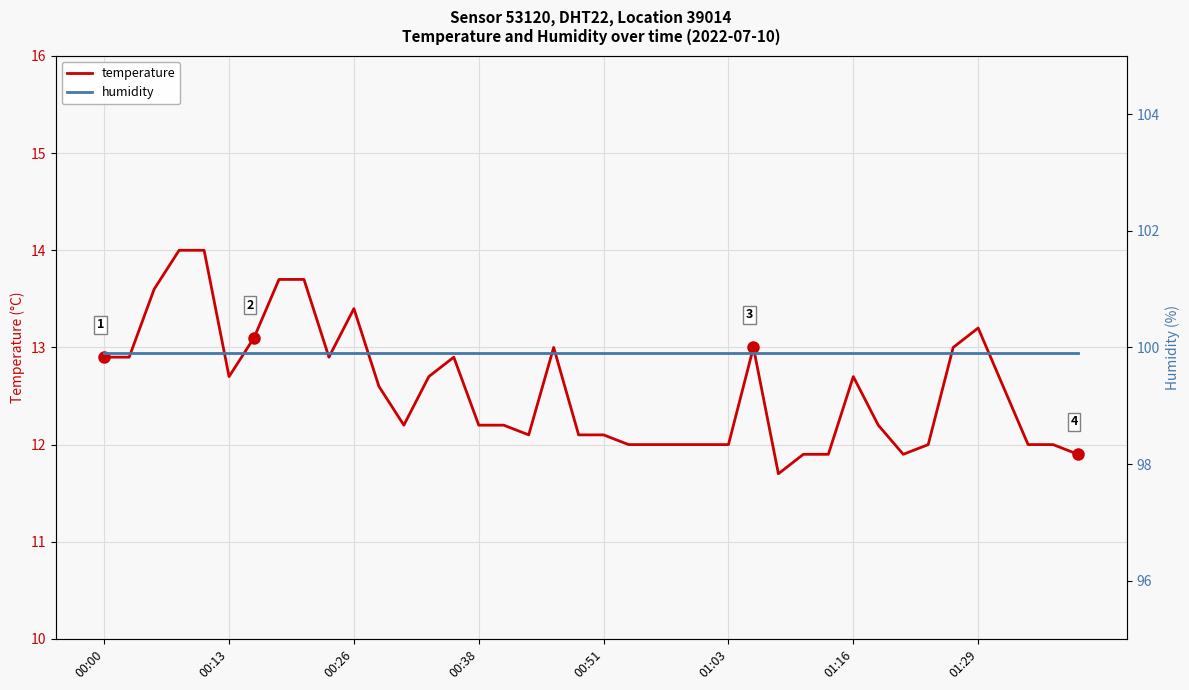

How many lines are shown in the chart?

2